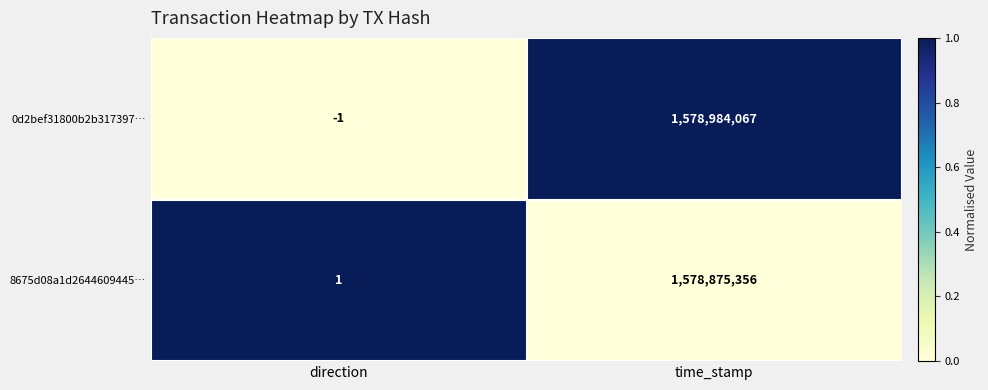

True or false: 8675d08a1d2644609445… has a value of 323732330 at time_stamp.

False